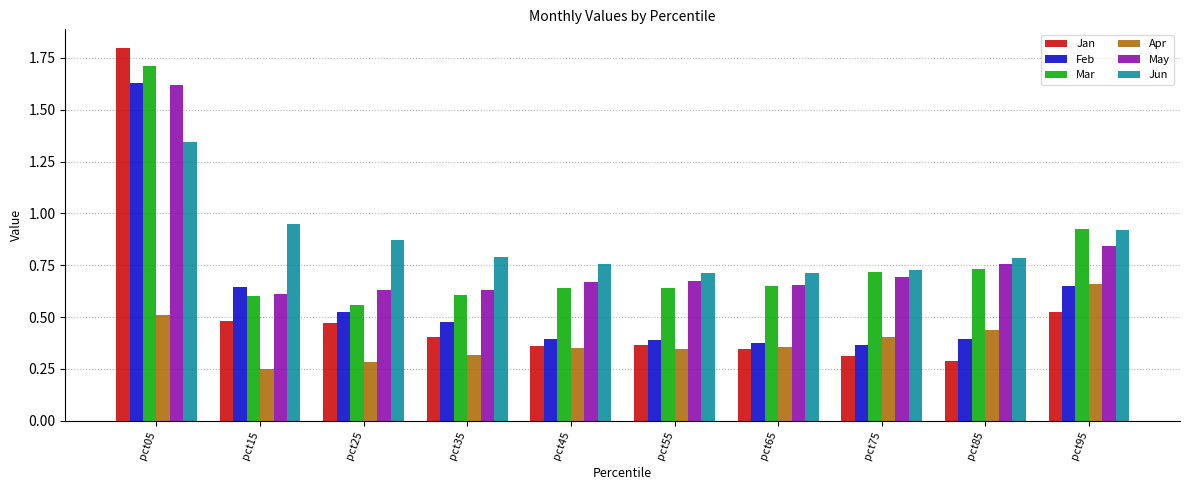

Where is May nearest to the value 1?

pct95